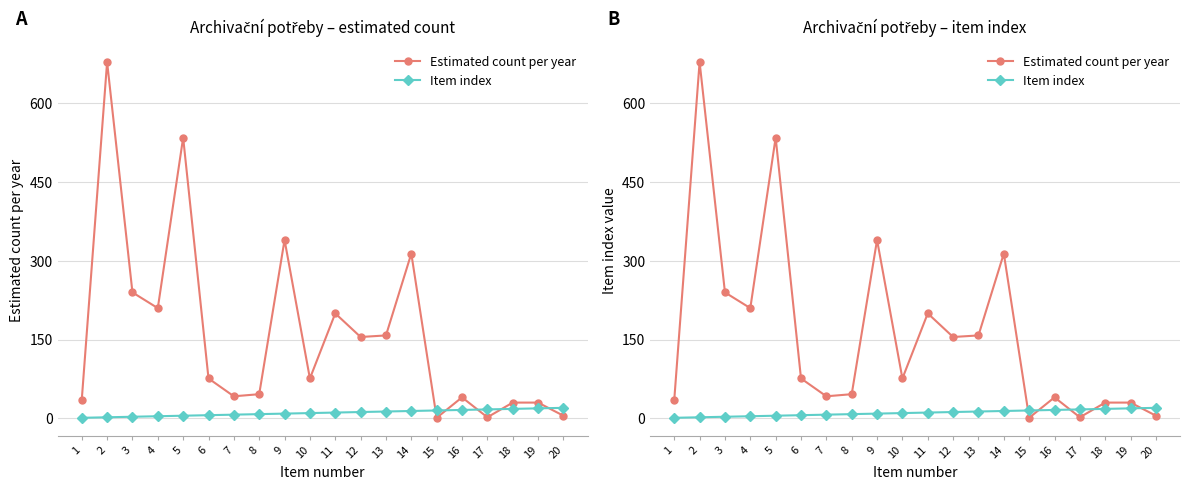

Rank the series by their maximum value, from lowest to highest.

Item index, Estimated count per year